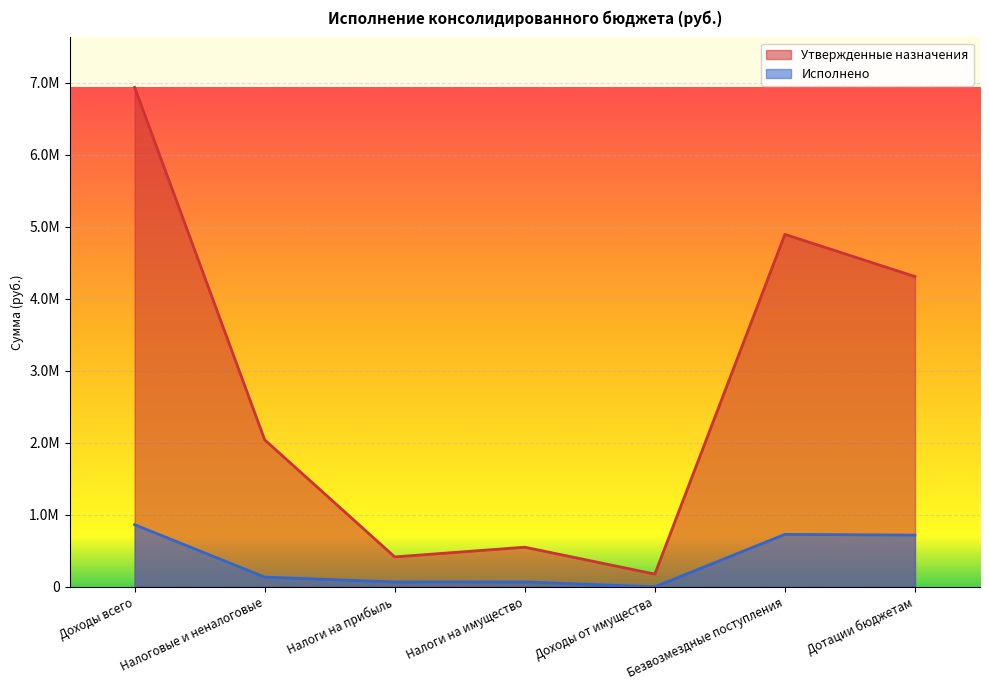

What is the highest value of the Исполнено series?

863195.6